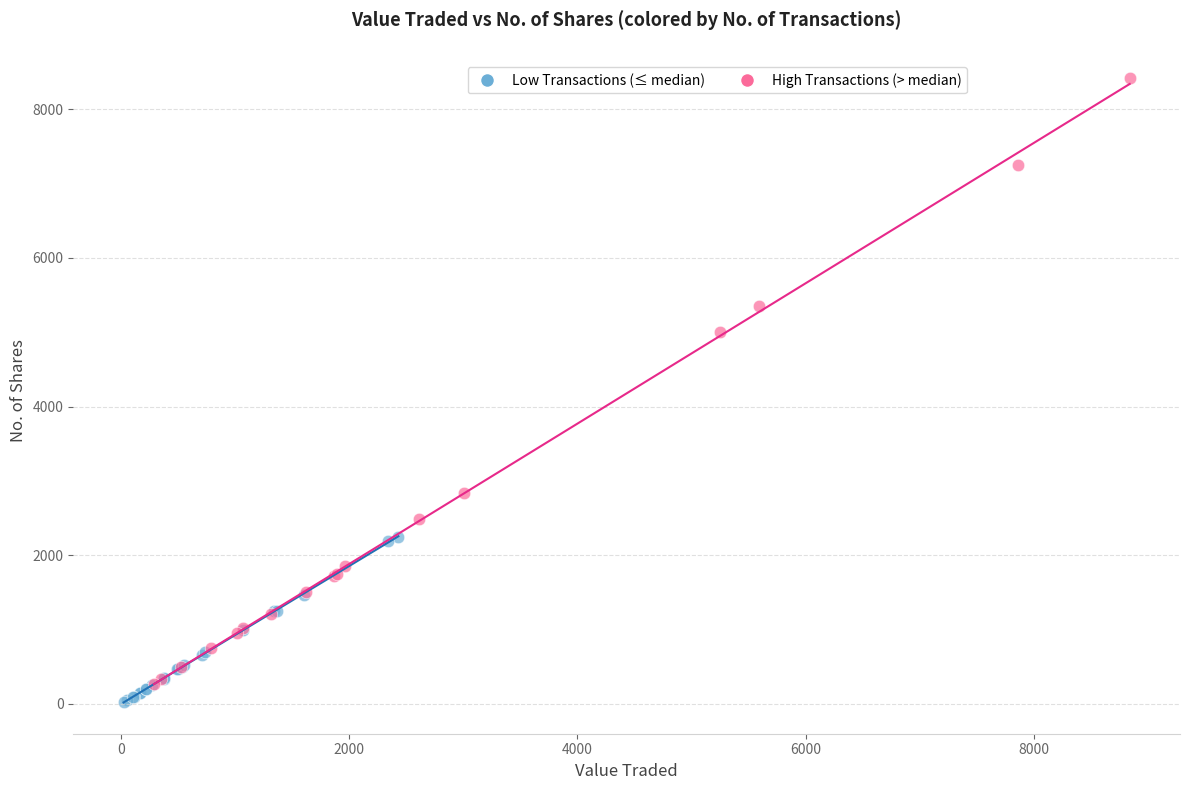

Which series reaches the minimum Y coordinate?

Low Transactions (≤ median)